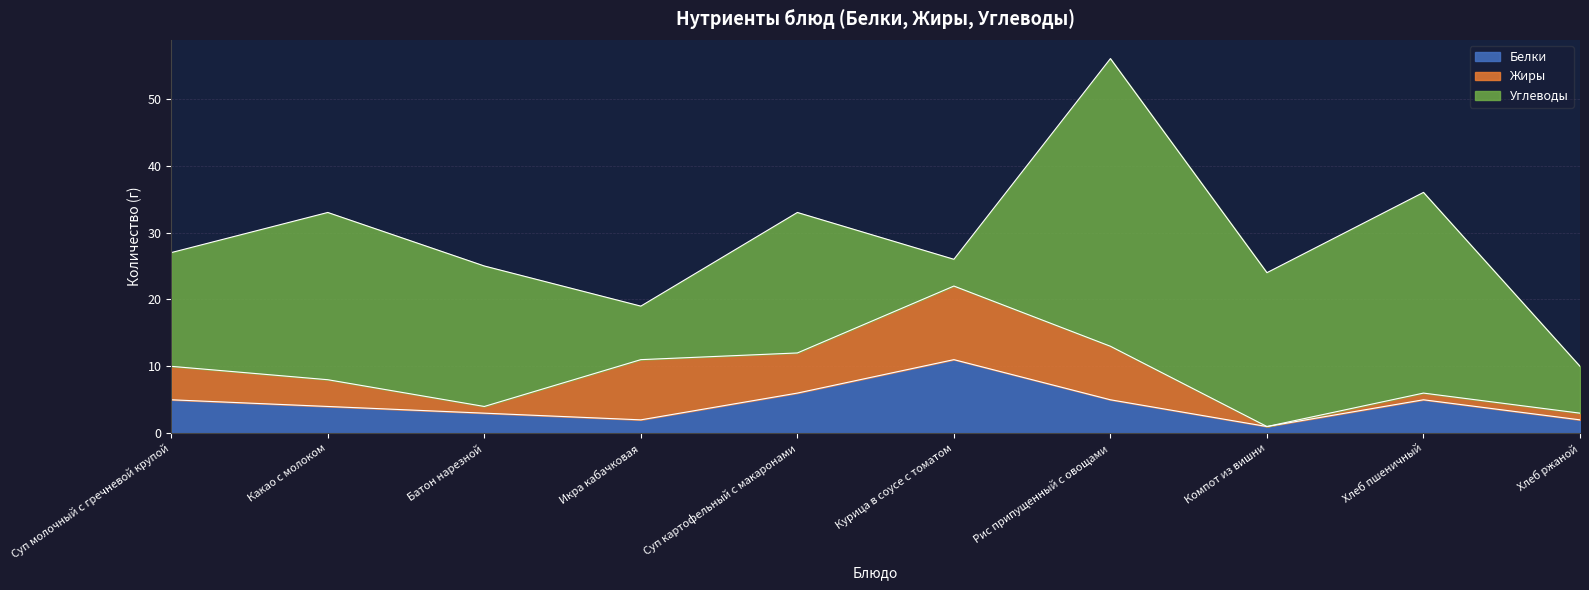

After their last crossing, which series has the higher values: Белки or Жиры?

Белки